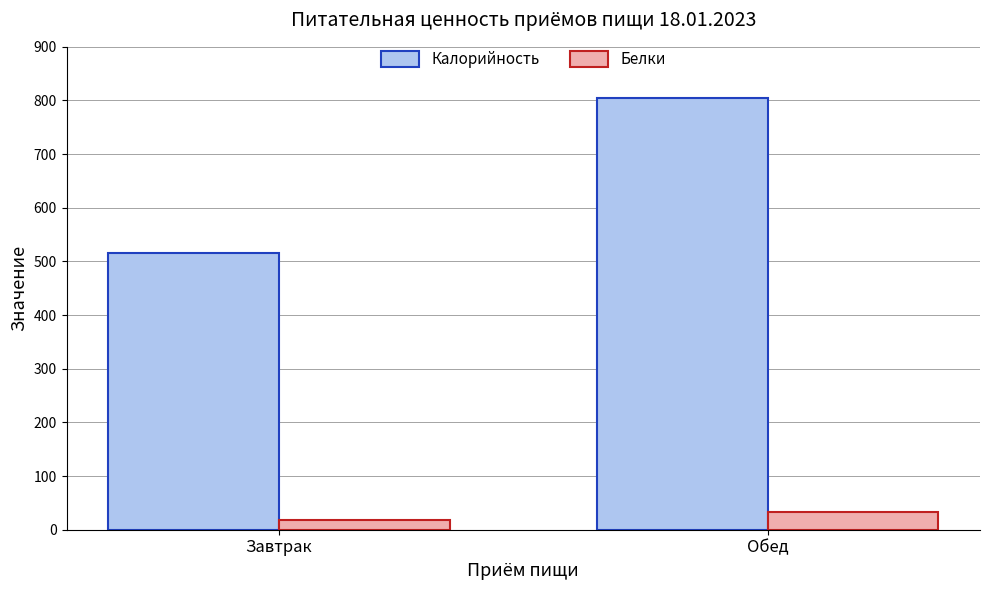

What is the highest value of the Калорийность series?

805